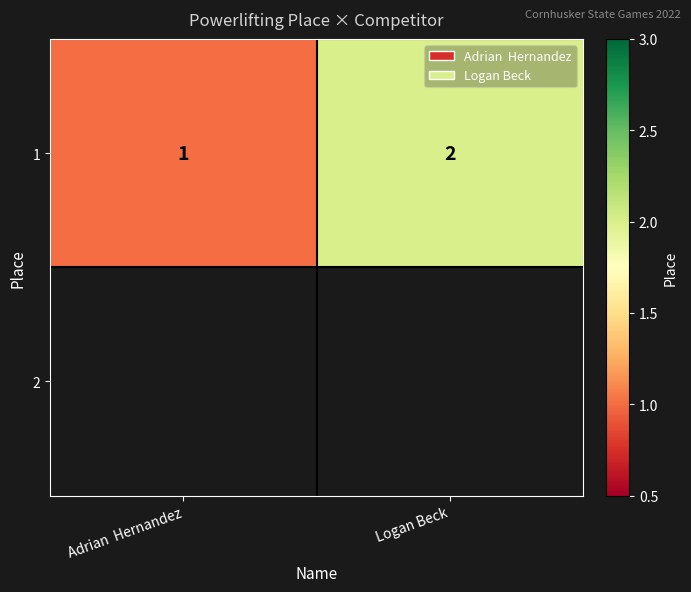

Where is 1 nearest to the value 1?

Adrian  Hernandez